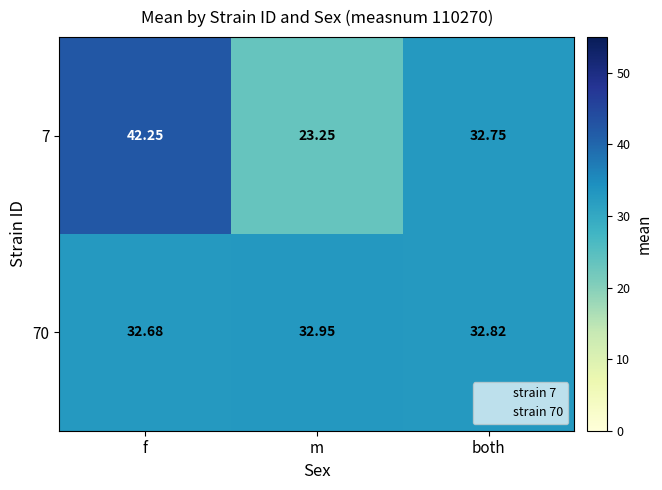

At which category is the sum across all series the highest?

f